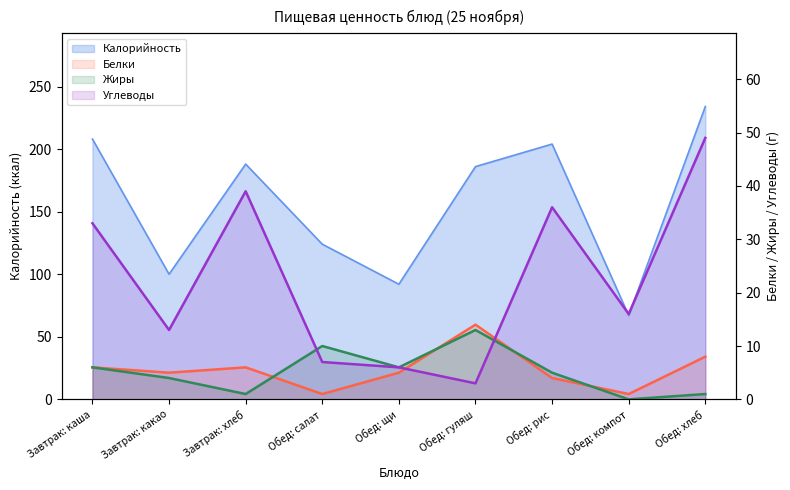

What is the difference between the Углеводы values at Обед: гуляш and Завтрак: каша?

30